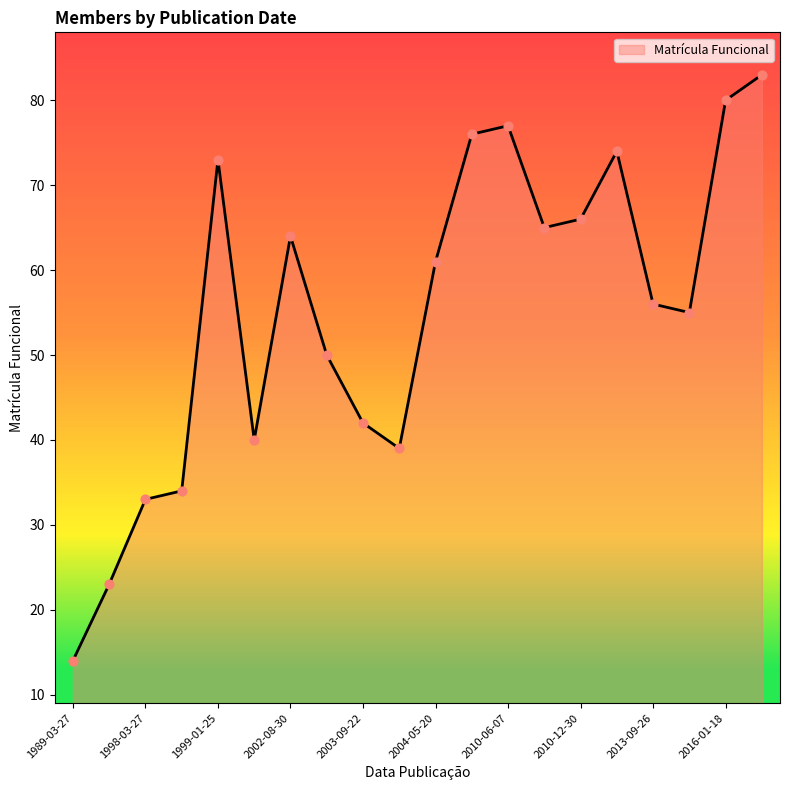

What is the smallest value displayed?

14